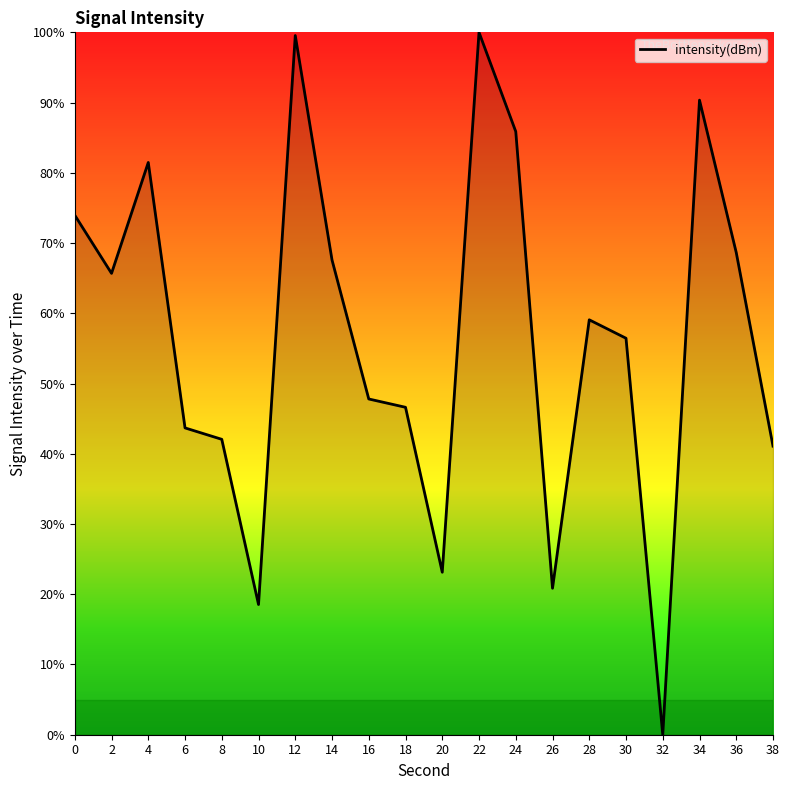

Which category has the lowest value across all series?

32